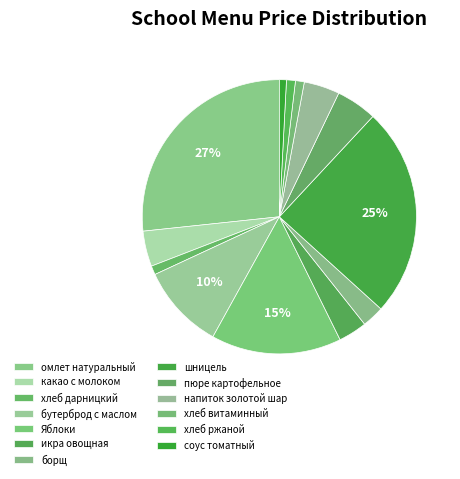

How many segments does this pie chart have?

13